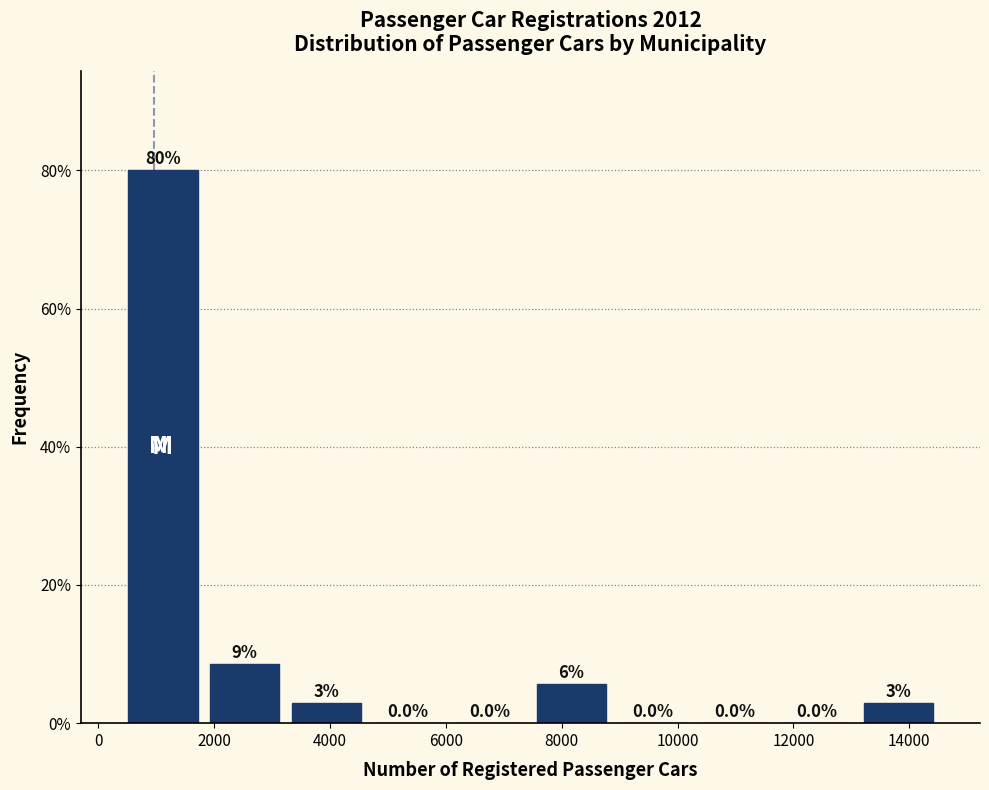

Over which range of the x-axis is the bar tallest?

400 to 1800